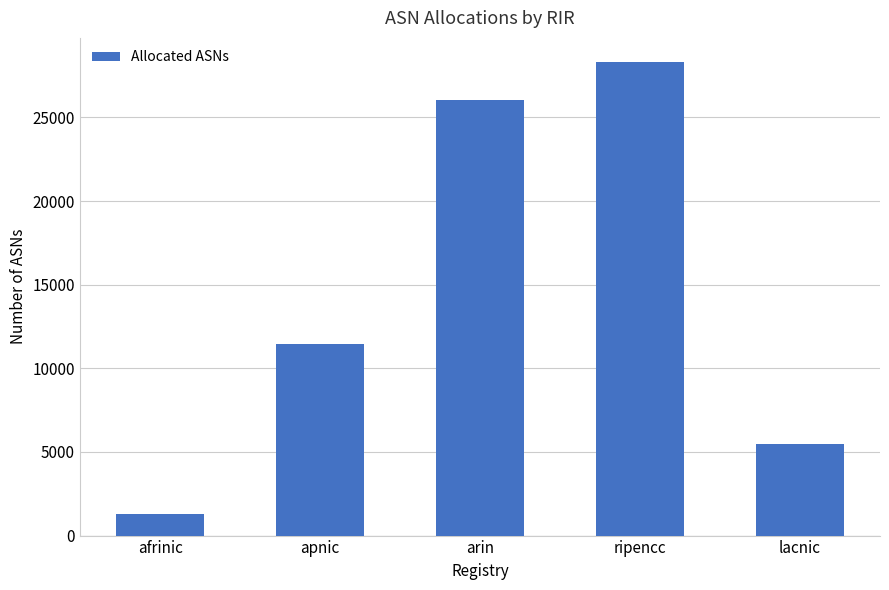

What is the change in value from ripencc to lacnic?

-22838